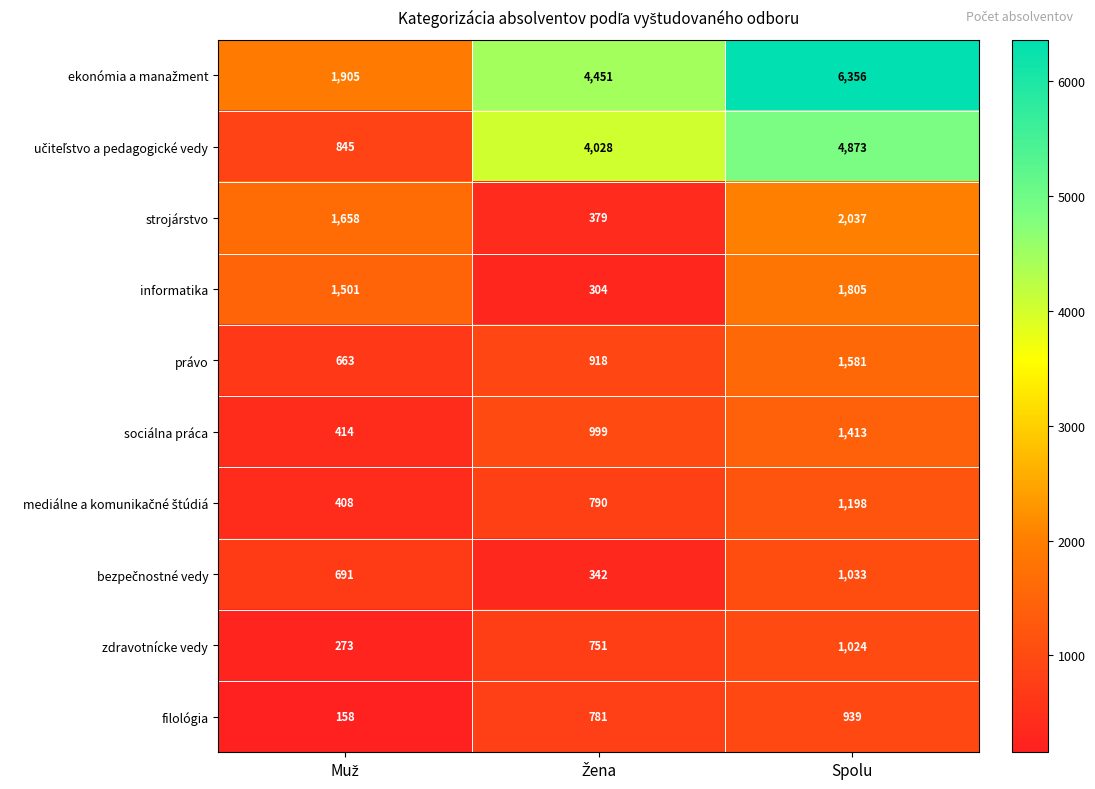

What is the minimum value for strojárstvo?

379